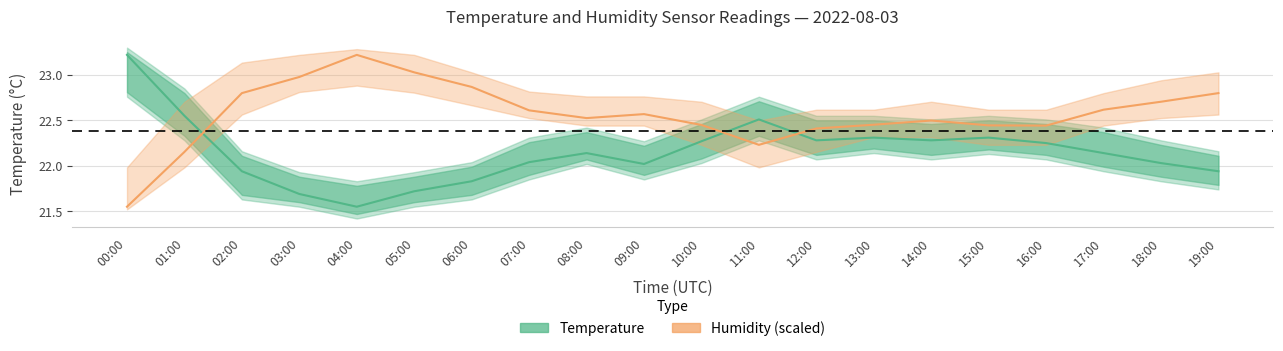

The temperature series shows 40.5 at 00:00. True or false?

False